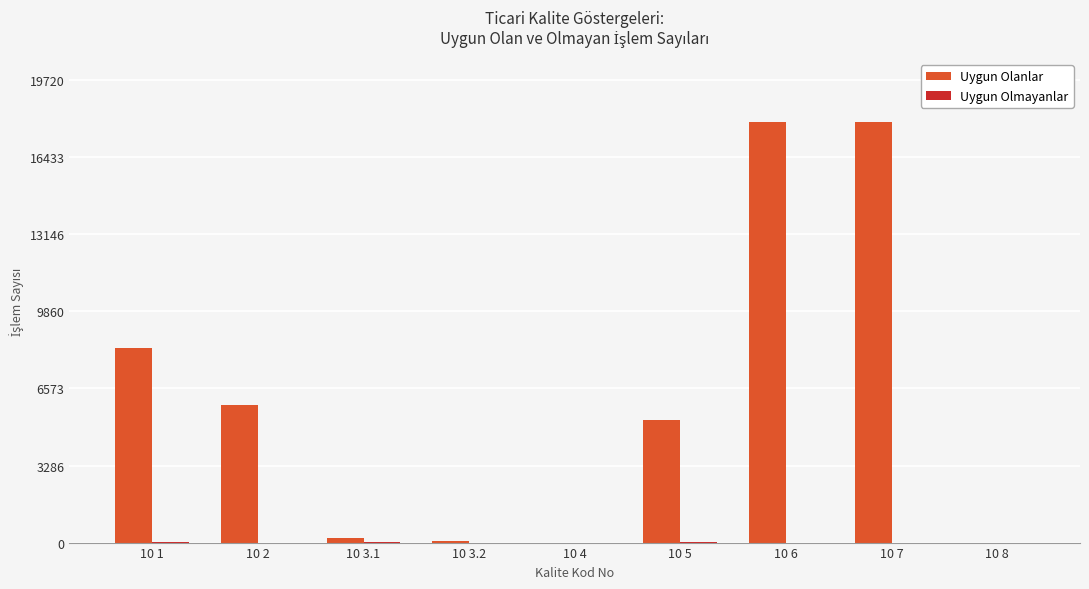

Which series changed the most between 10 1 and 10 3.2?

Uygun Olanlar